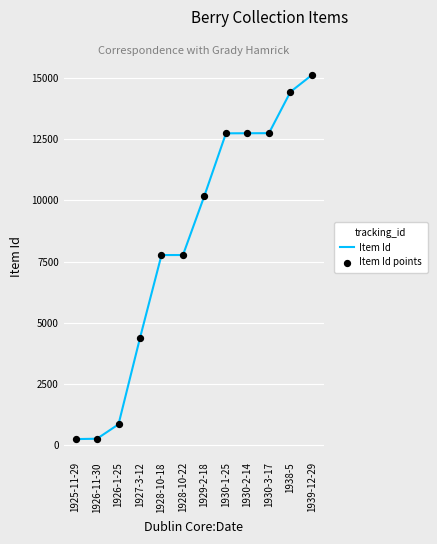

What is the change in value from 1928-10-22 to 1930-3-17?

+4981